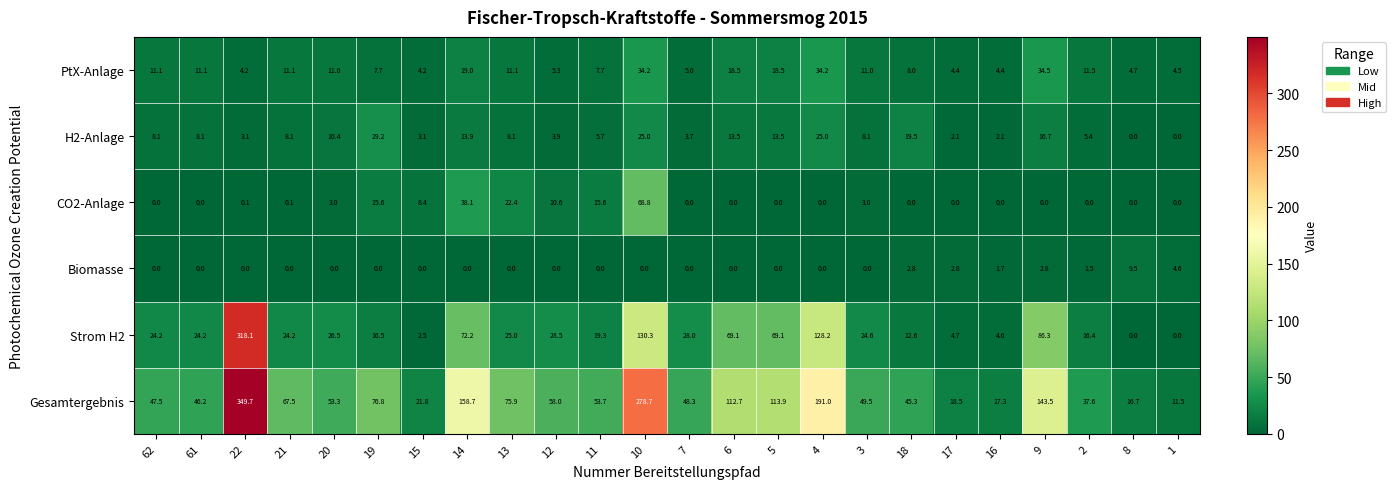

At which label is PtX-Anlage closest to 19?

14